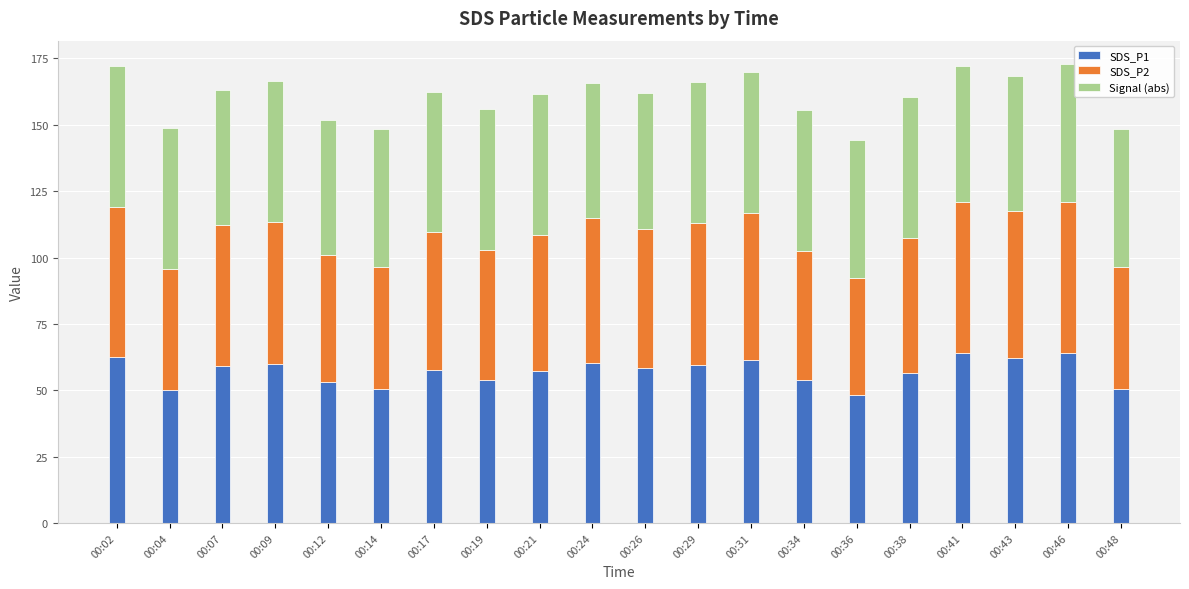

What is the difference between the maximum and minimum values in the SDS_P1 series?

15.5